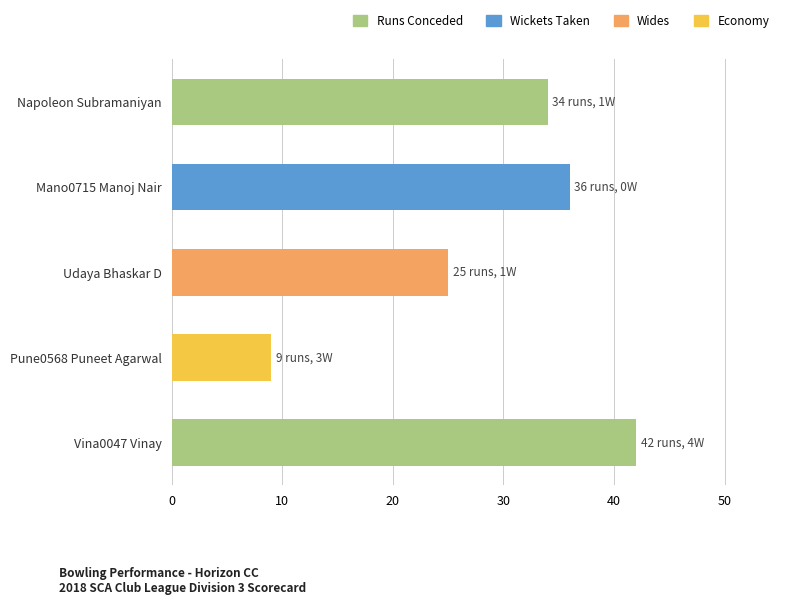

Reading top to bottom, transcribe all the data shown in this chart.

Napoleon Subramaniyan=34	Mano0715 Manoj Nair=36	Udaya Bhaskar D=25	Pune0568 Puneet Agarwal=9	Vina0047 Vinay=42